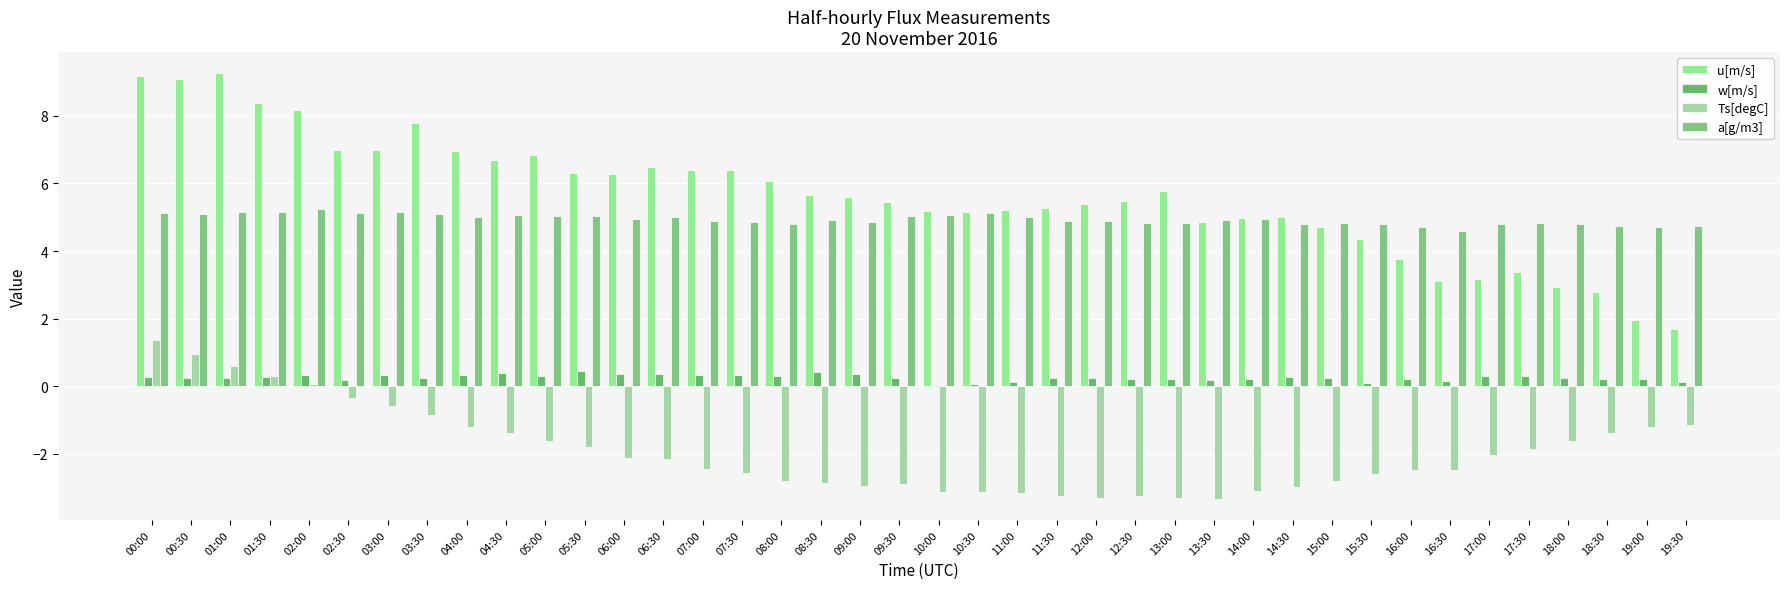

At which category is the sum across all series the highest?

00:00